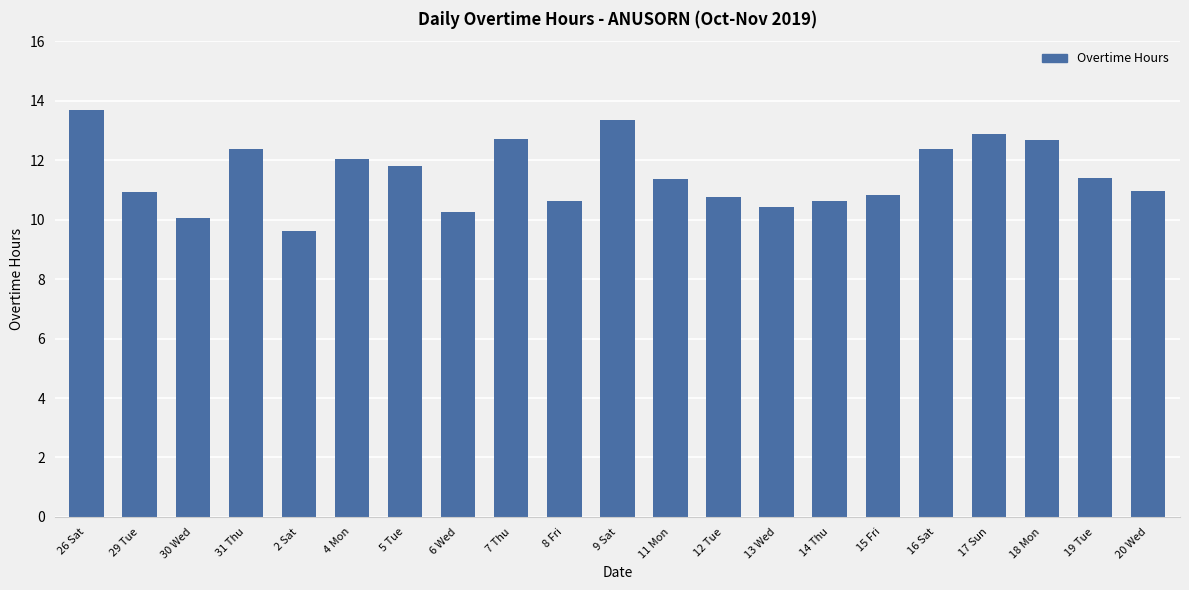

The value at 5 Tue is 5.2. True or false?

False